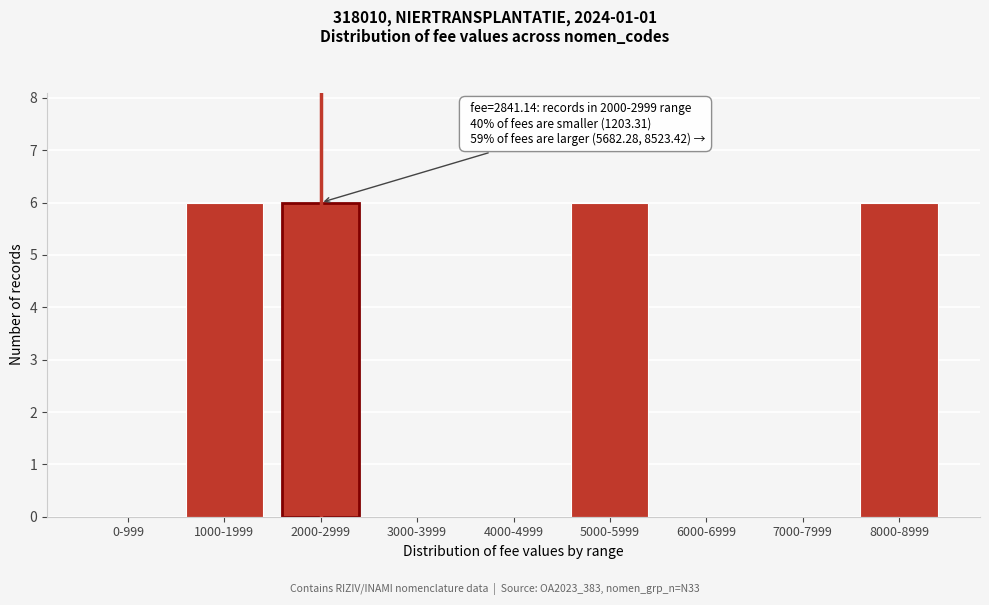

Reading right to left, list all the values displayed in this chart.

8000-8999=6	7000-7999=0	6000-6999=0	5000-5999=6	4000-4999=0	3000-3999=0	2000-2999=6	1000-1999=6	0-999=0